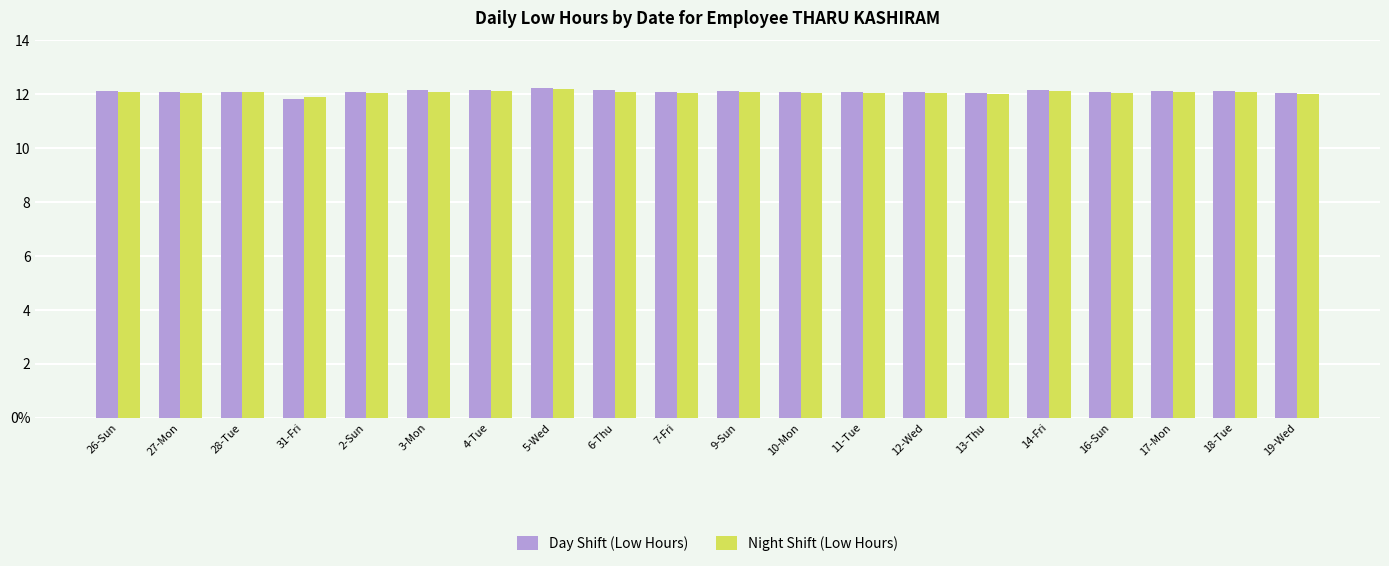

What position from the right is 5-Wed?

13